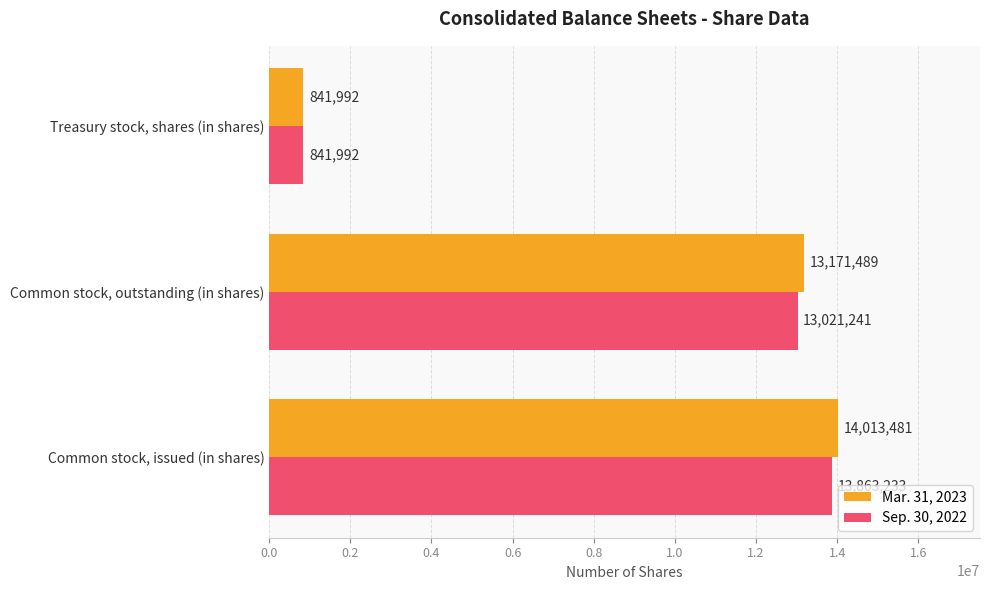

Rank the series at Common stock, issued (in shares) from highest to lowest value.

Mar. 31, 2023, Sep. 30, 2022